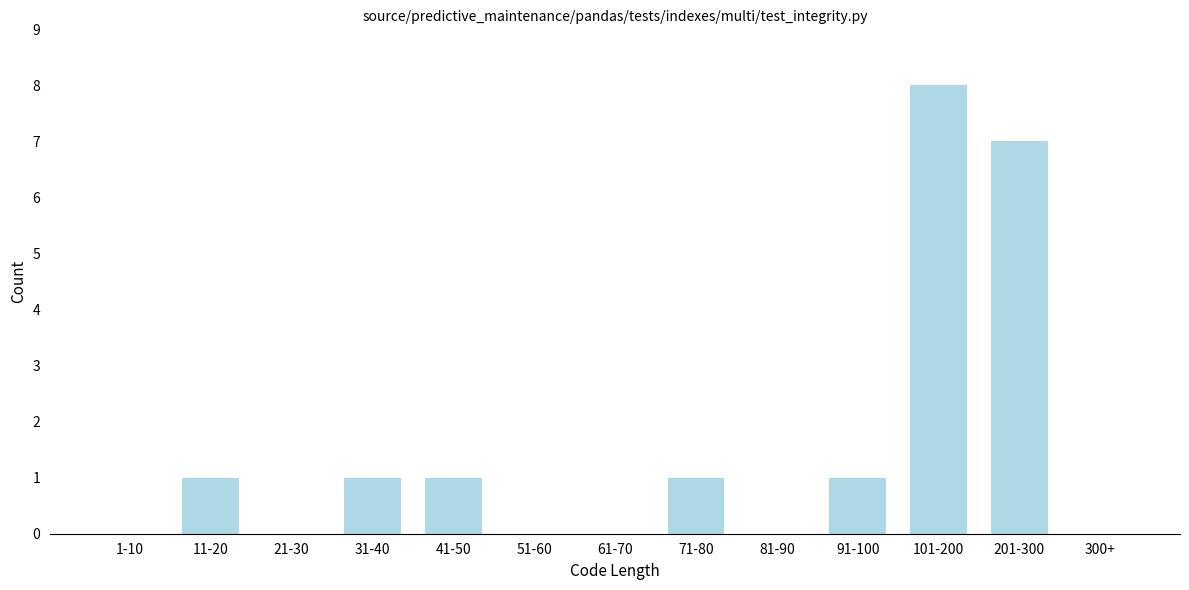

Reading left to right, transcribe all the data shown in this chart.

1-10=0	11-20=1	21-30=0	31-40=1	41-50=1	51-60=0	61-70=0	71-80=1	81-90=0	91-100=1	101-200=8	201-300=7	300+=0